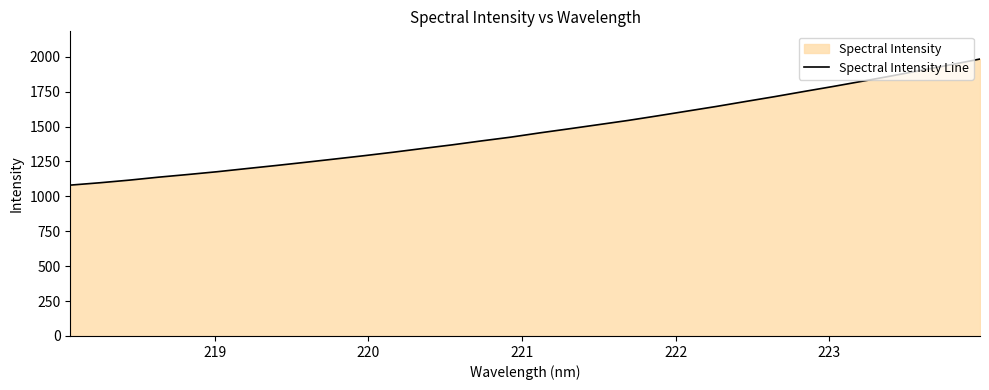

What is the smallest value displayed?

1080.6